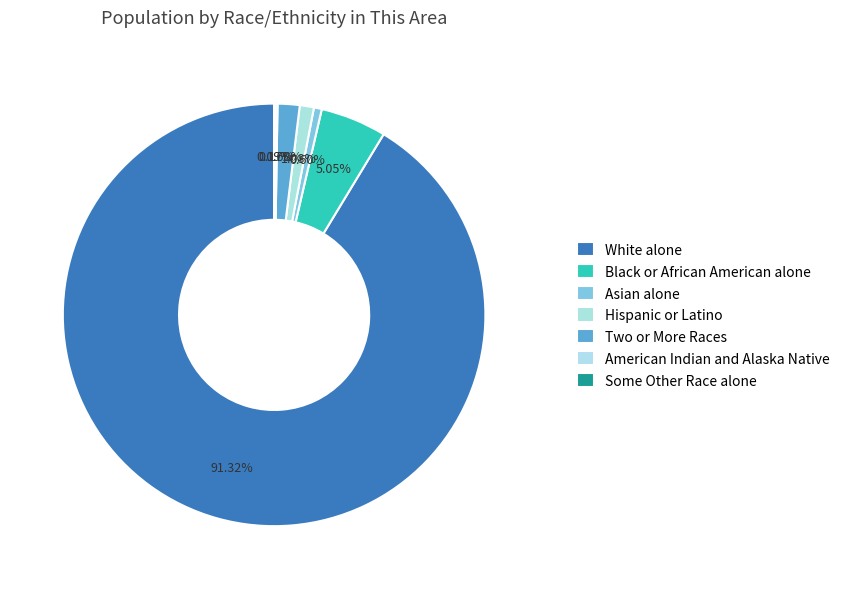

Which category has the smallest portion of the pie?

Some Other Race alone